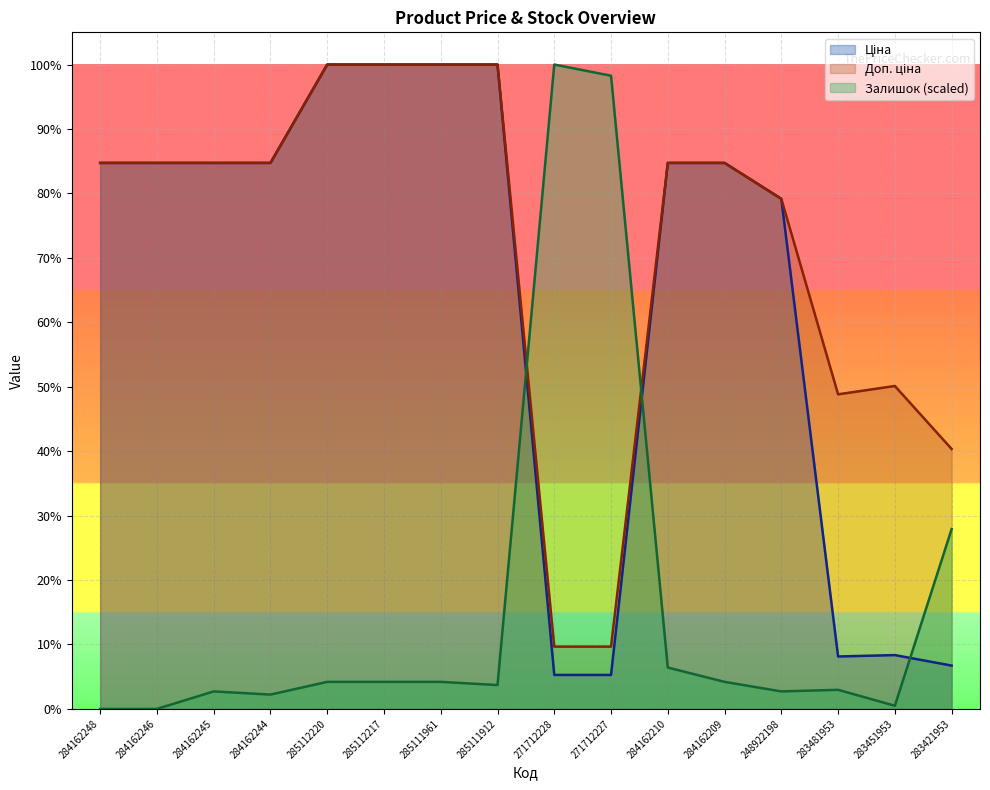

Between 248922198 and 283451953, which series saw the biggest shift?

Ціна